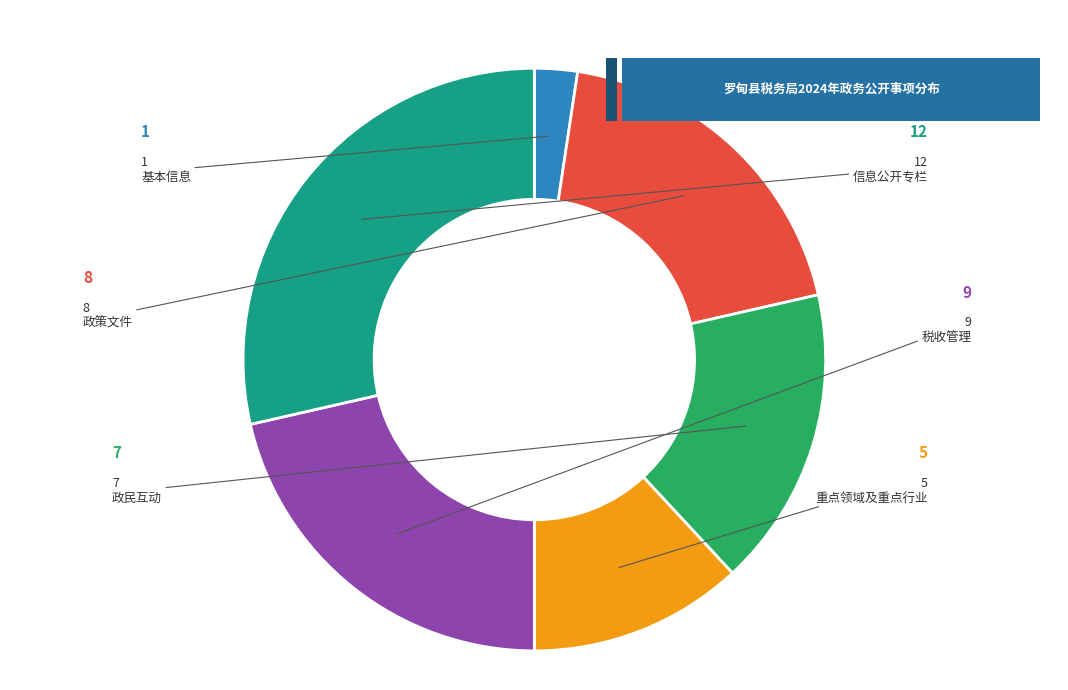

How many slices are in this pie chart?

6